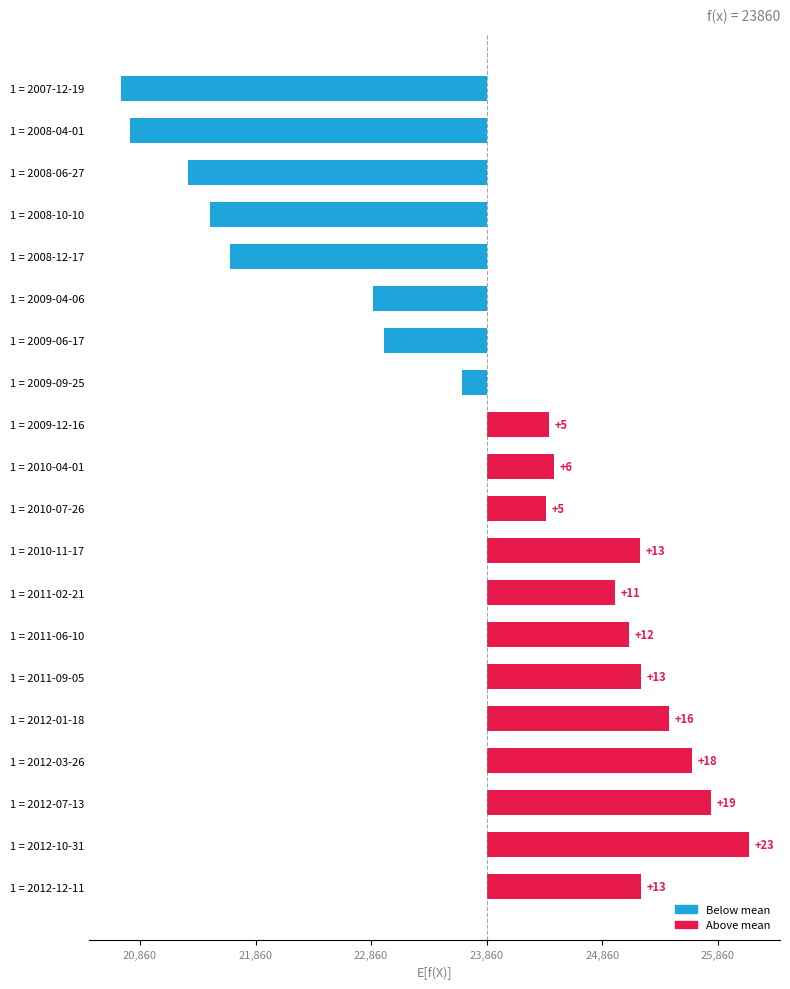

Does the chart contain stacked bars?

No